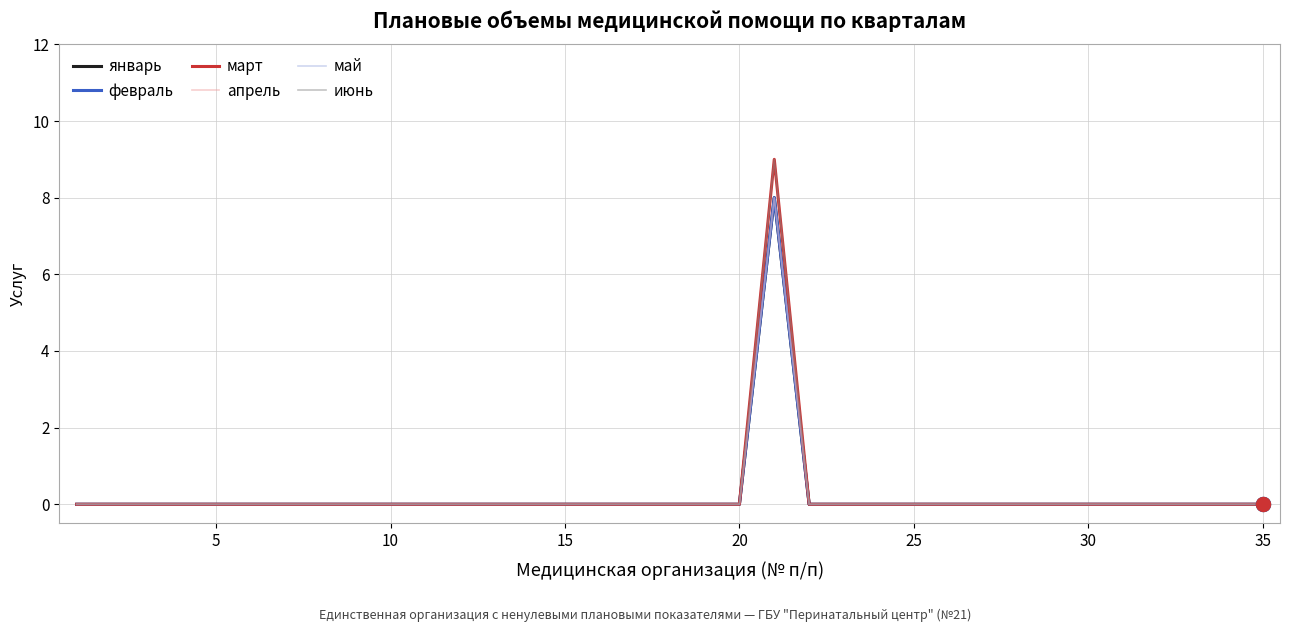

What is the maximum value for февраль?

8